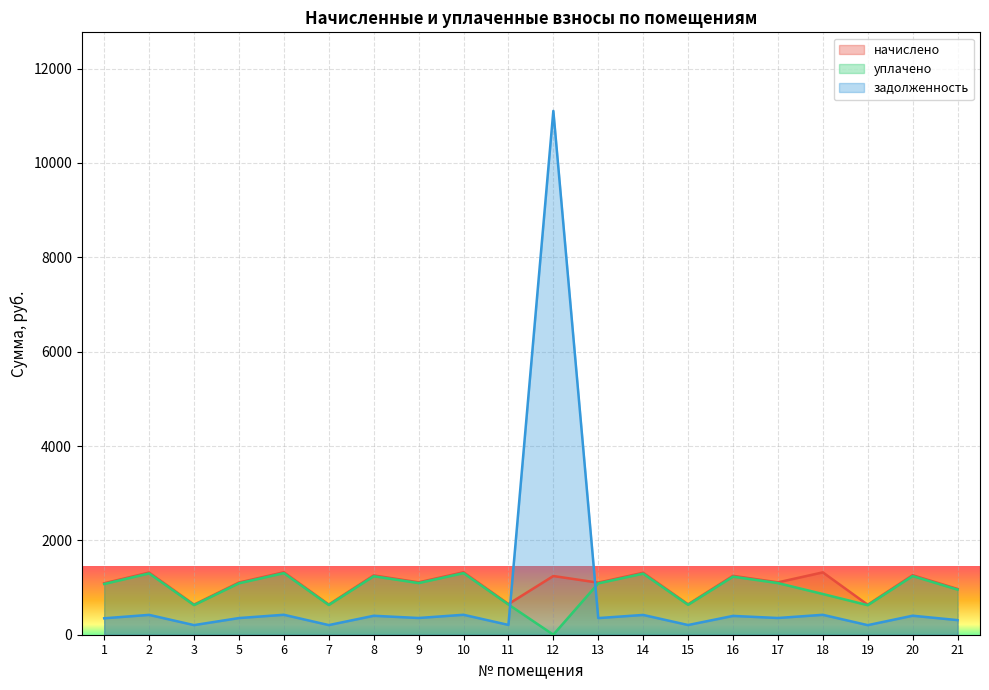

The value of задолженность at 21 is 163.9. True or false?

False